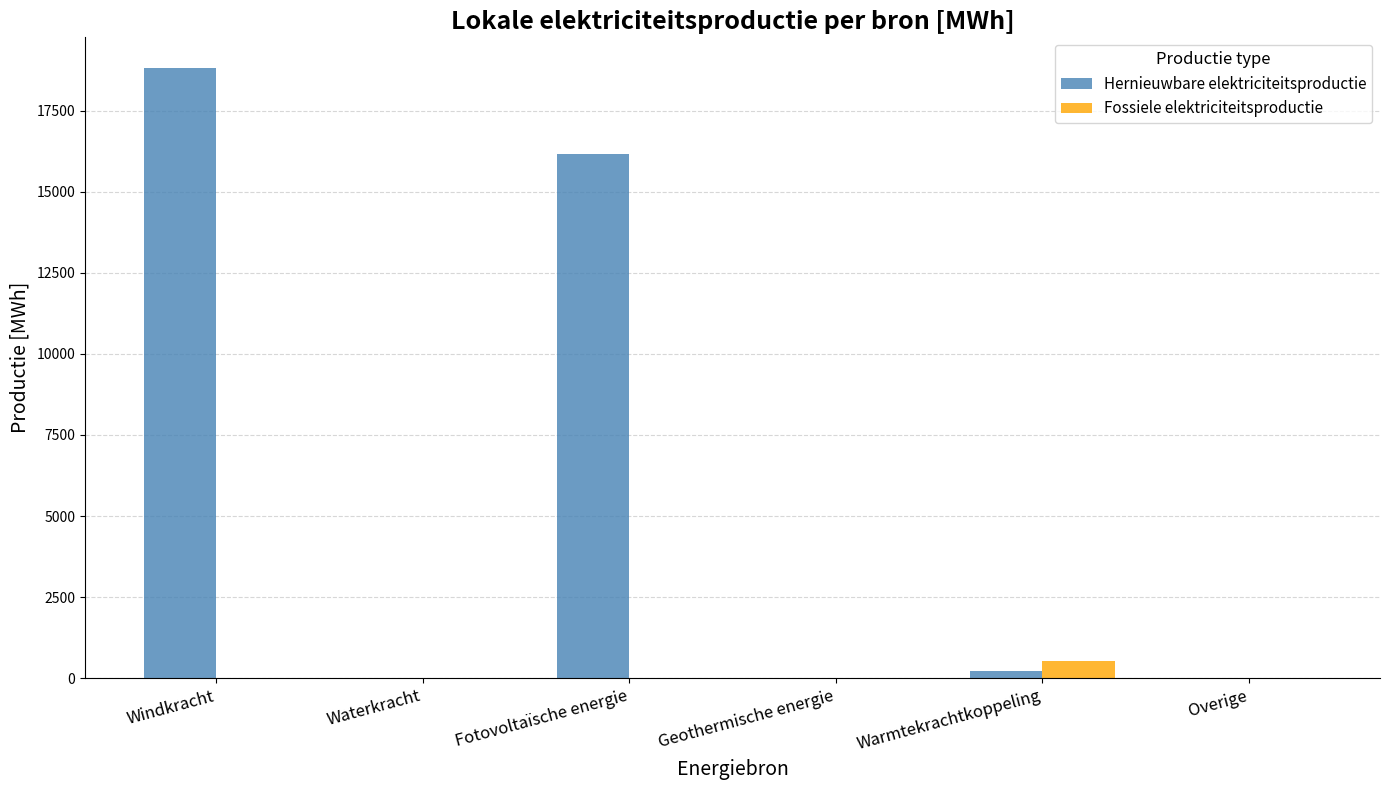

Reading left to right, extract all data points from this chart.

Hernieuwbare elektriciteitsproductie: 18817.6	0.0	16166.8	0.0	222.4	0.0
Fossiele elektriciteitsproductie: 0.0	0.0	0.0	0.0	535.4	0.0